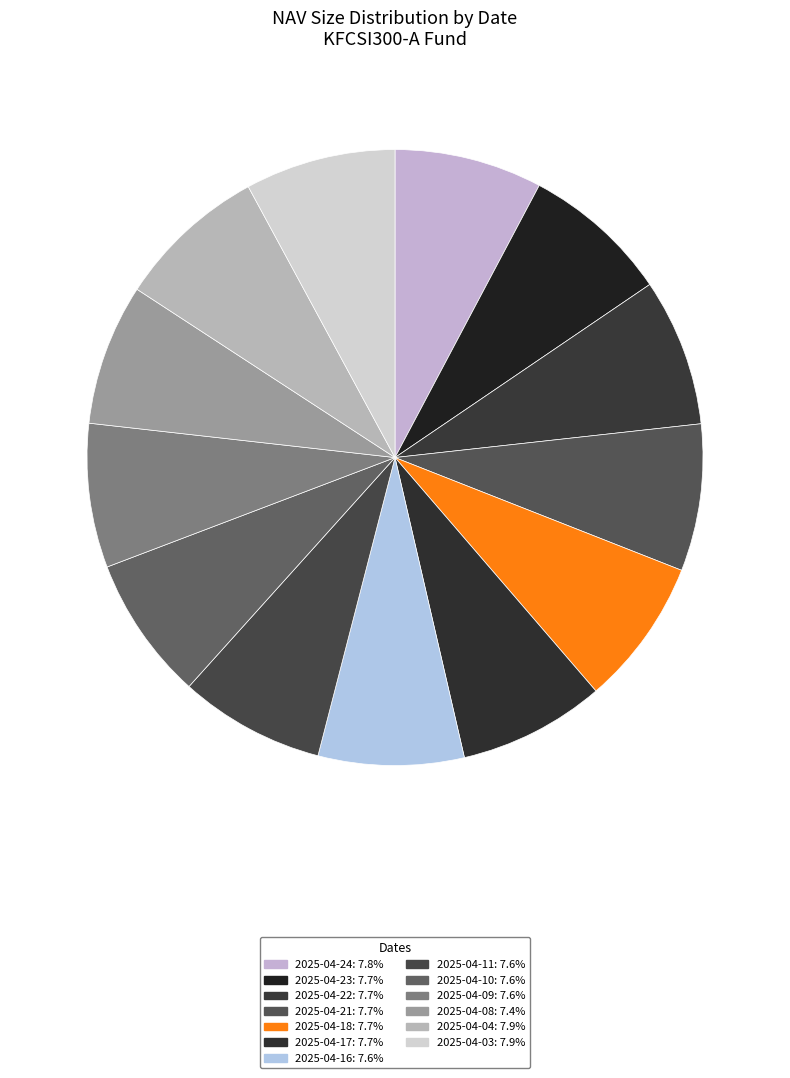

Combined, what portion of the pie is 2025-04-23 and 2025-04-03?

15.6%